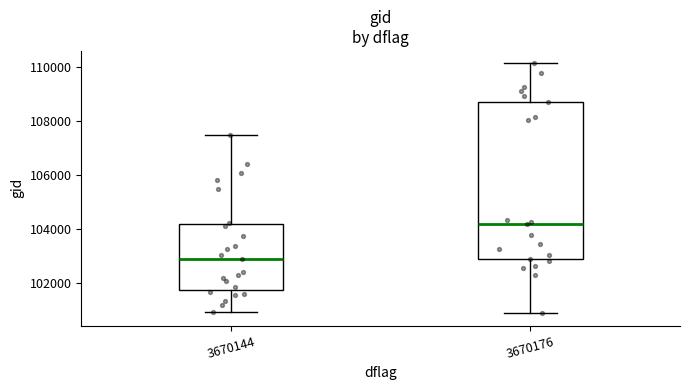

Which box is the tallest, from its lower edge to its upper edge?

3670176